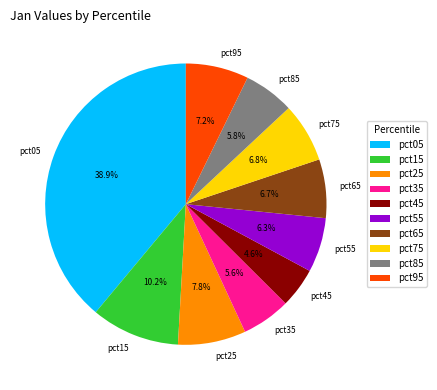

Is there a majority slice in this chart?

No